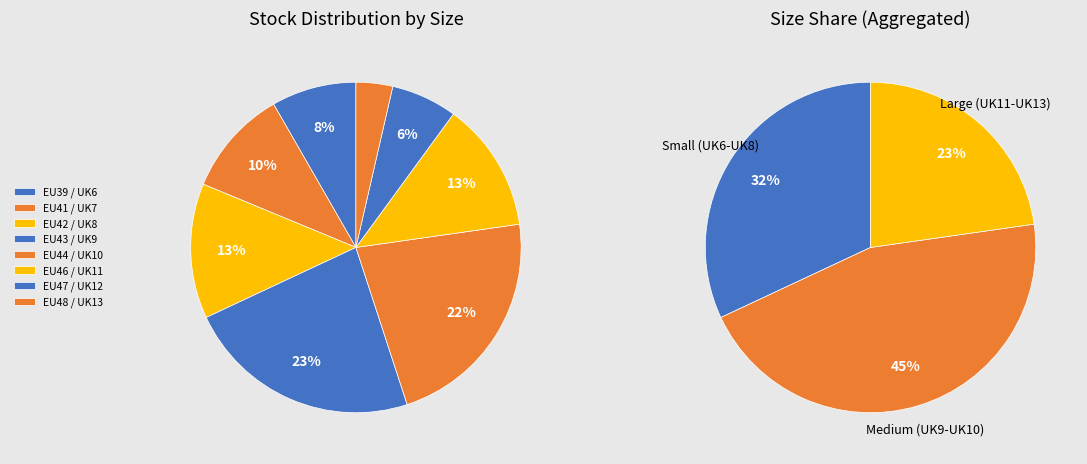

To the nearest percent, what is the combined percentage of EU46 / UK11 and EU44 / UK10?

35%